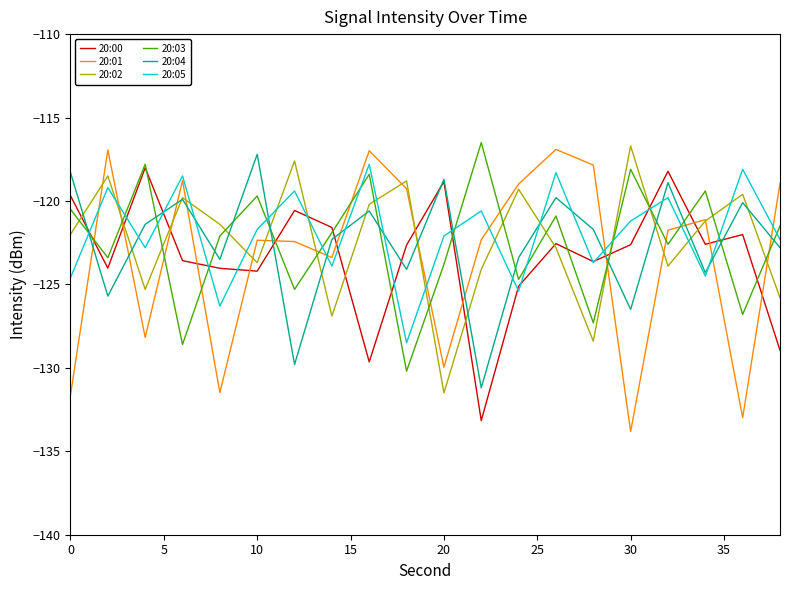

After their last crossing, which series has the higher values: 20:02 or 20:03?

20:03